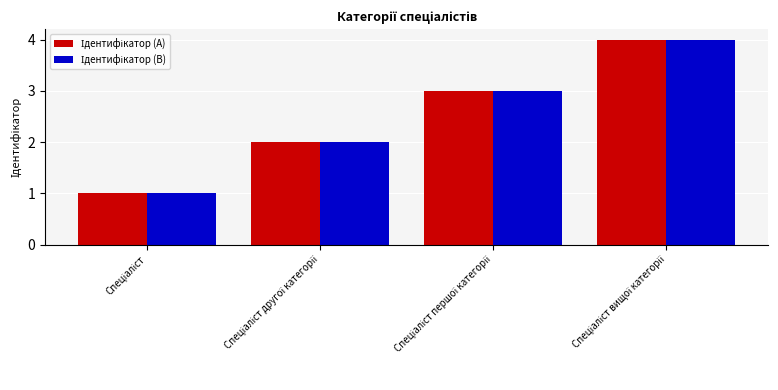

What is the value of the Ідентифікатор (B) bar at the 1st from the left?

1